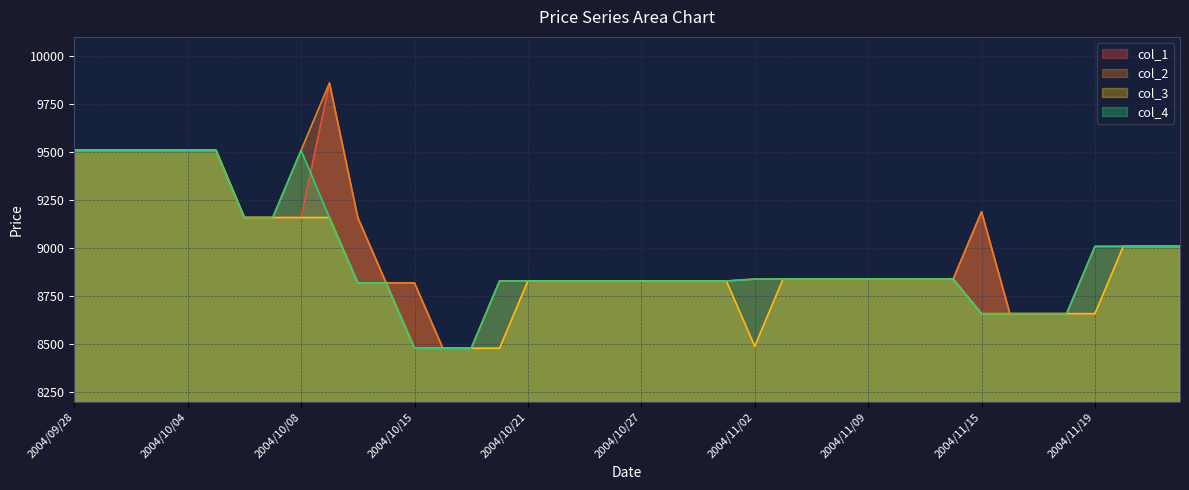

List the series in order of their peak value, lowest first.

col_3, col_4, col_1, col_2